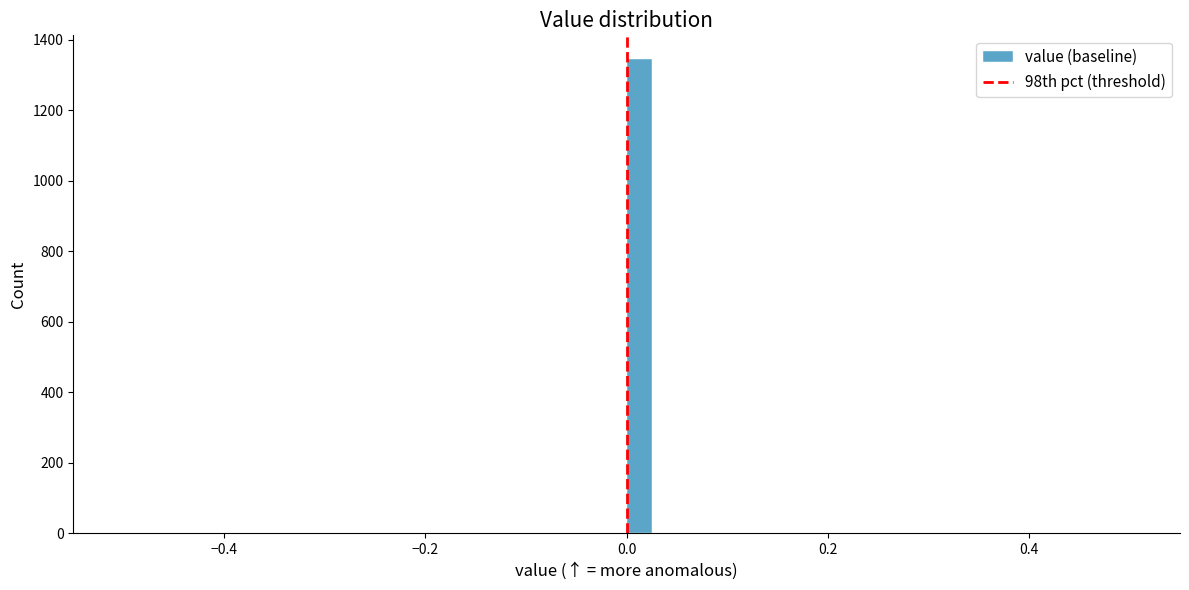

Read against the x-axis, roughly where is the centre of the tallest bar?

0.02